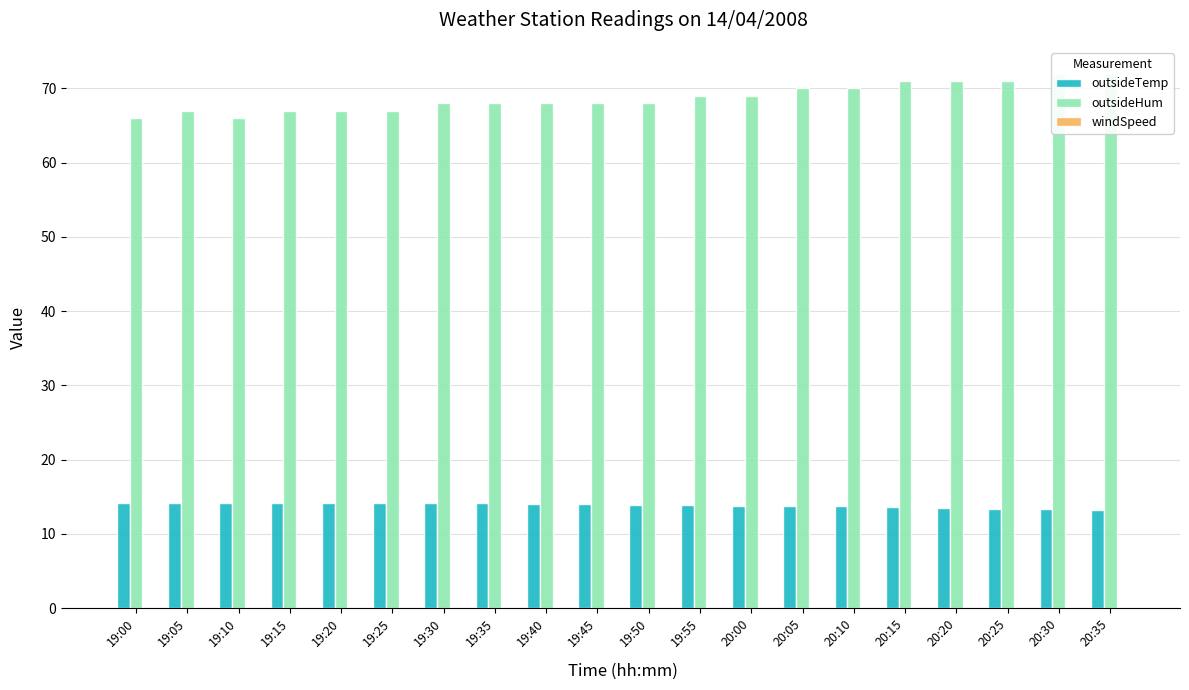

At which label does outsideHum first exceed 68?

19:55